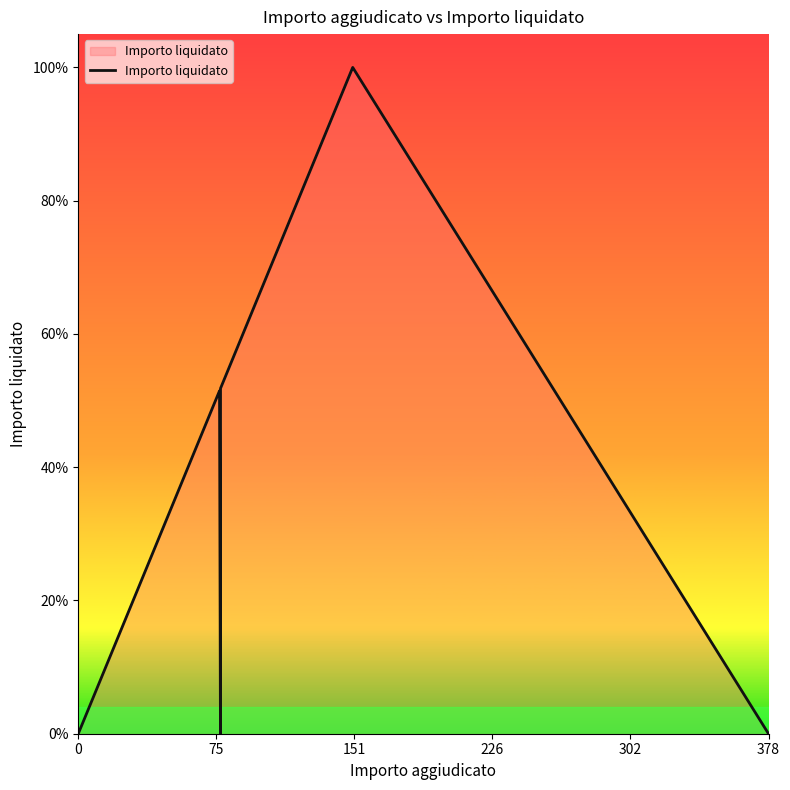

What is the value of the 12th point from the left?

0.5